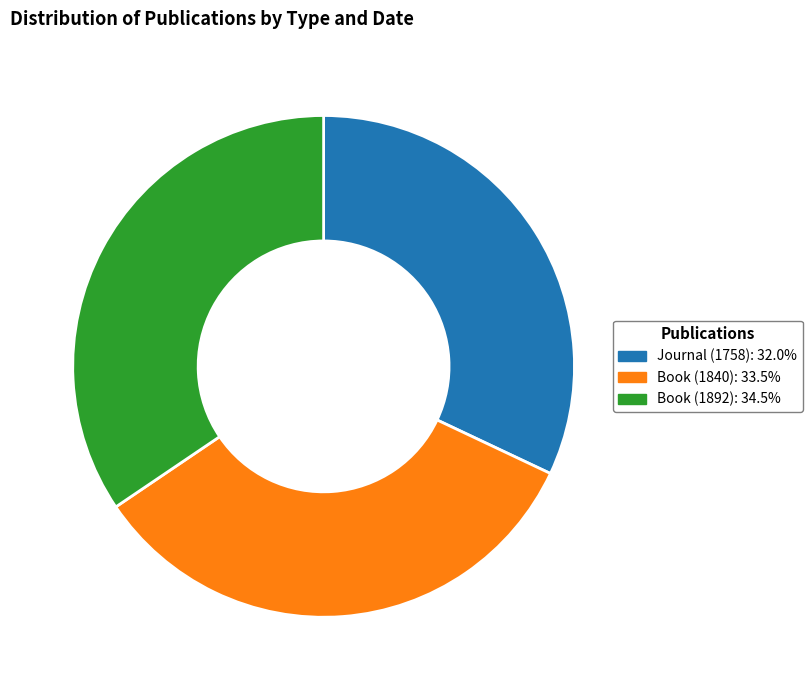

The Book (1840) slice represents 34% of the pie. True or false?

True